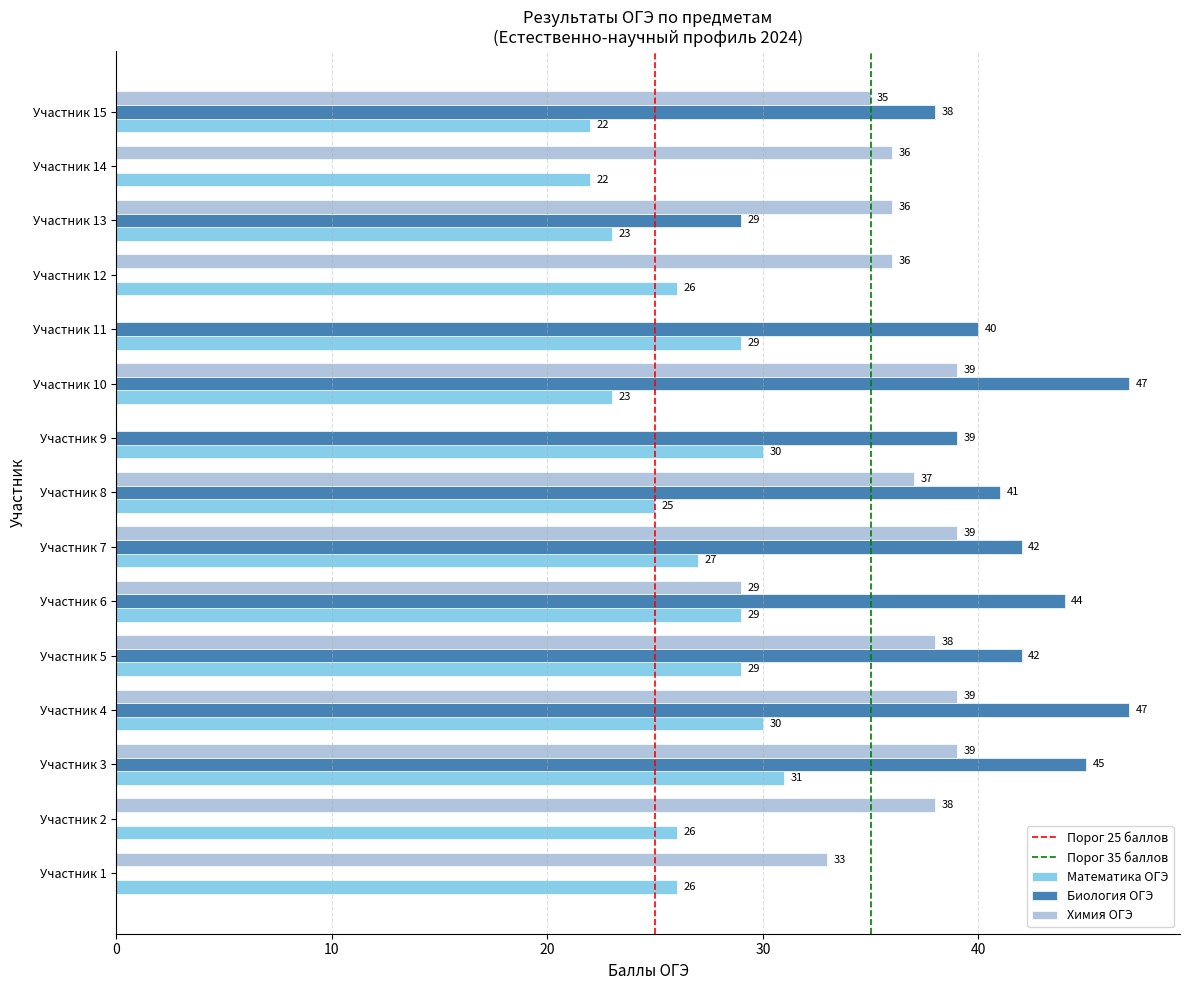

What is the sum of the Математика ОГЭ values at Участник 2 and Участник 10?

49